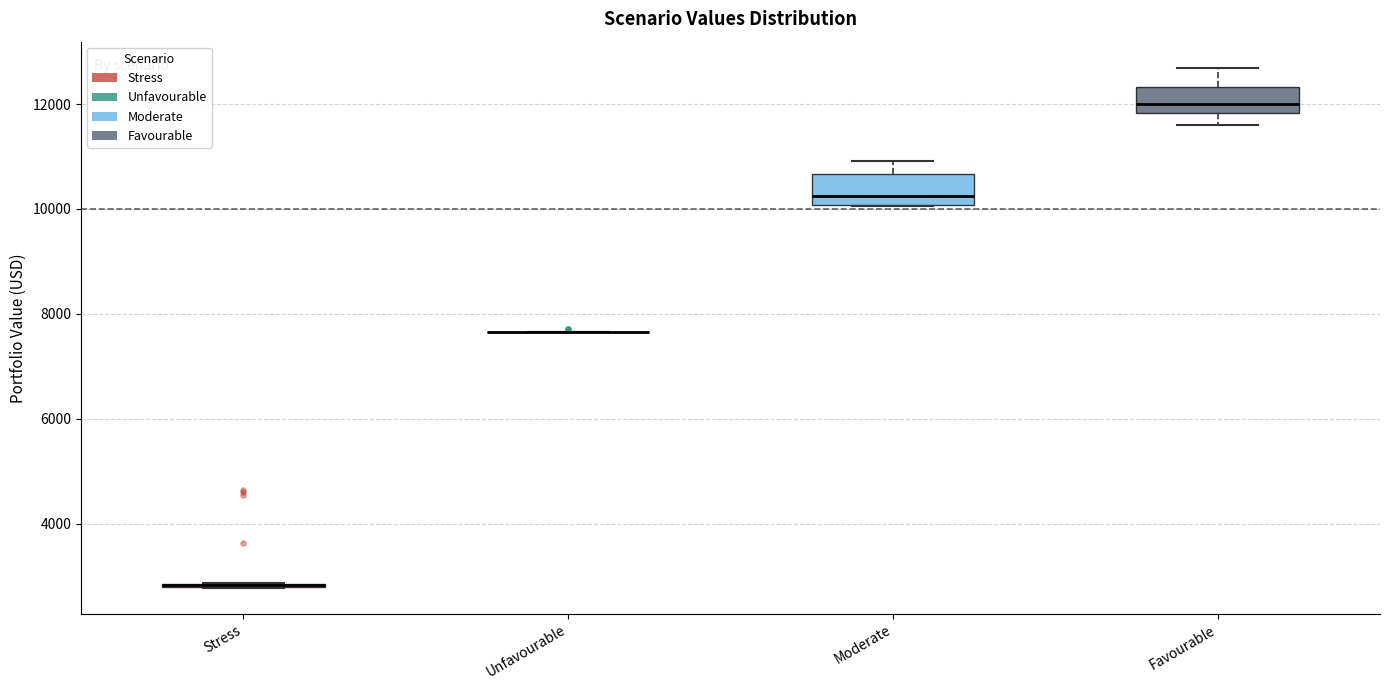

Reading left to right, transcribe this box plot: for each box, give where its median line is, the range the box spans, and where its two whiskers end, as read against the y-axis. The values are not printed on the chart, so give them approximately, as read against the axis.

Stress: box collapsed to a line at 2800, whiskers 2800 to 2800
Unfavourable: box collapsed to a line at 7600, whiskers 7600 to 7600
Moderate: median 10200, box 10000 to 10600, whiskers 10000 to 11000
Favourable: median 12000, box 11800 to 12400, whiskers 11600 to 12600